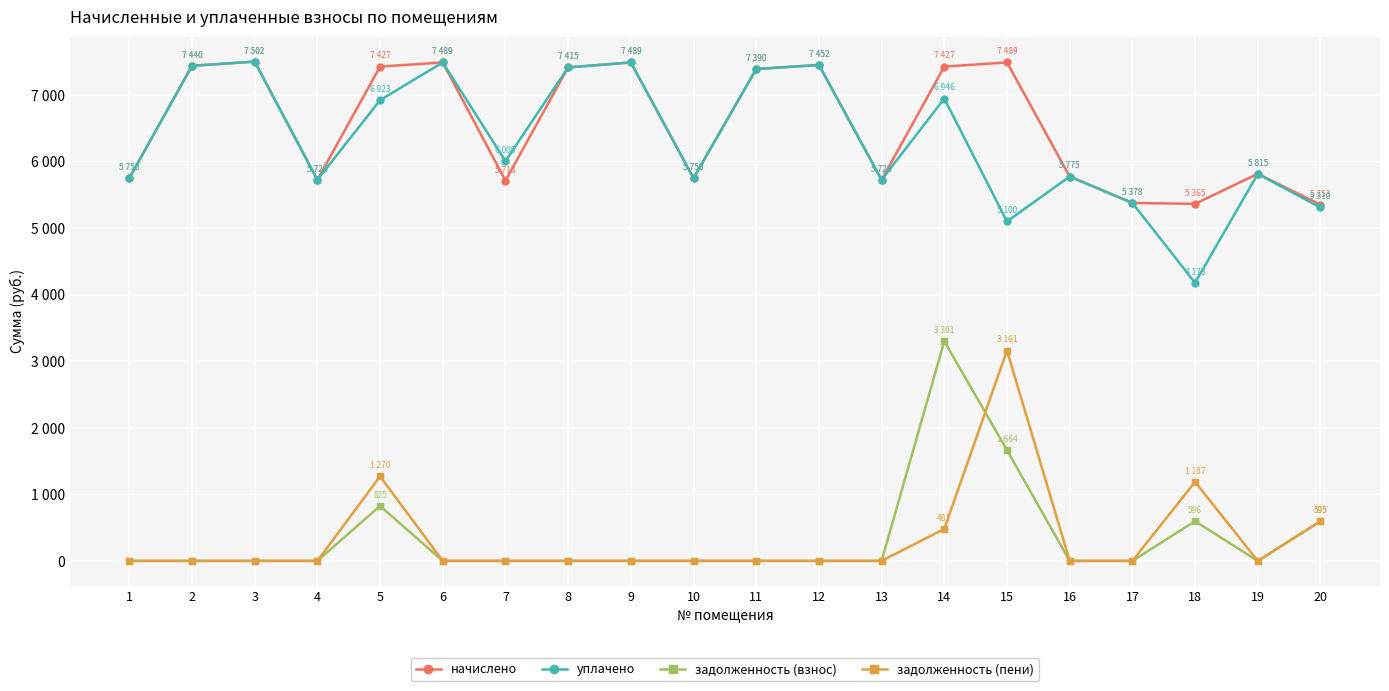

What are all the series names shown in the legend?

начислено, уплачено, задолженность (взнос), задолженность (пени)